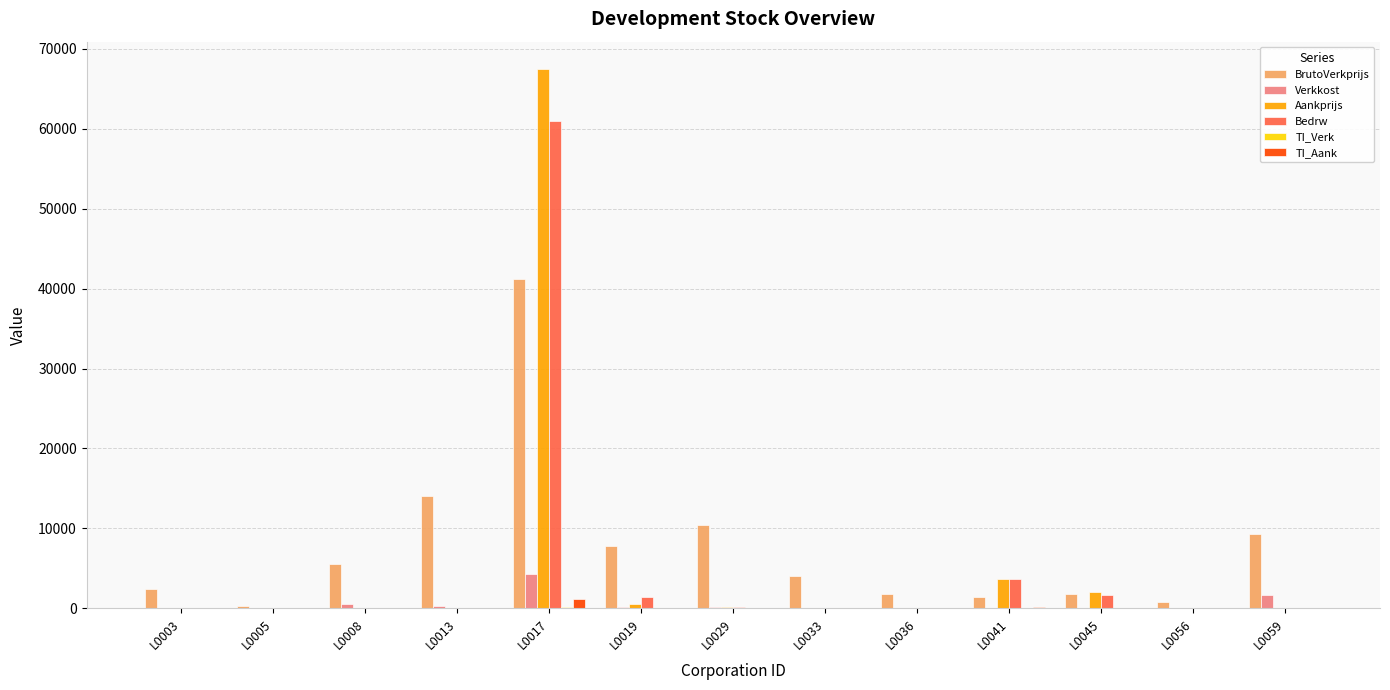

Where is Verkkost nearest to the value 2134?

L0059